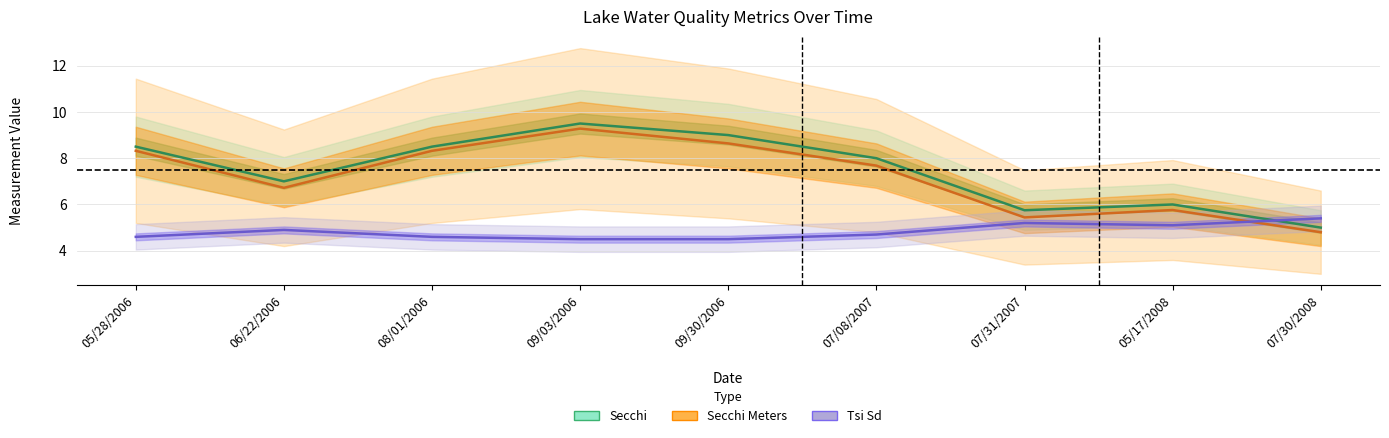

Reading right to left, list all the values displayed in this chart.

Secchi: 07/30/2008=5.0	05/17/2008=6.0	07/31/2007=5.8	07/08/2007=8.0	09/30/2006=9.0	09/03/2006=9.5	08/01/2006=8.5	06/22/2006=7.0	05/28/2006=8.5
Secchi Meters: 07/30/2008=4.8	05/17/2008=5.8	07/31/2007=5.4	07/08/2007=7.7	09/30/2006=8.6	09/03/2006=9.3	08/01/2006=8.3	06/22/2006=6.7	05/28/2006=8.3
Tsi Sd: 07/30/2008=5.4	05/17/2008=5.1	07/31/2007=5.2	07/08/2007=4.7	09/30/2006=4.5	09/03/2006=4.5	08/01/2006=4.6	06/22/2006=4.9	05/28/2006=4.6